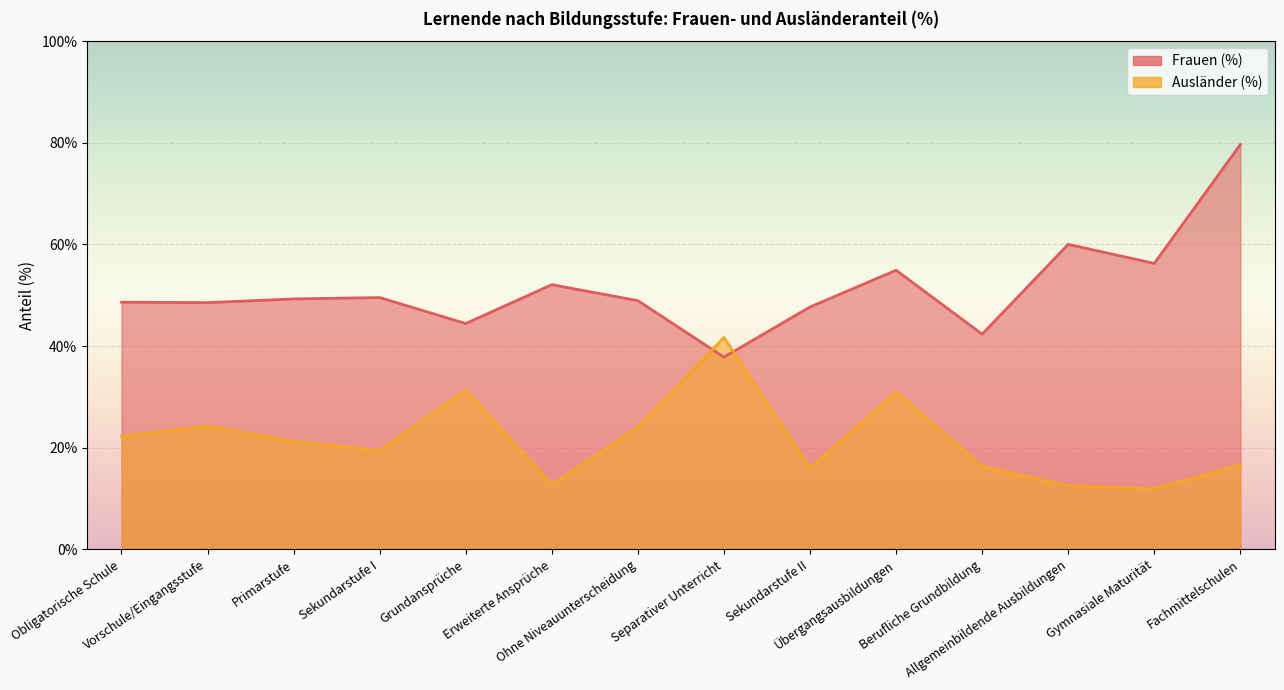

What is the label of the 9th point from the left?

Sekundarstufe II